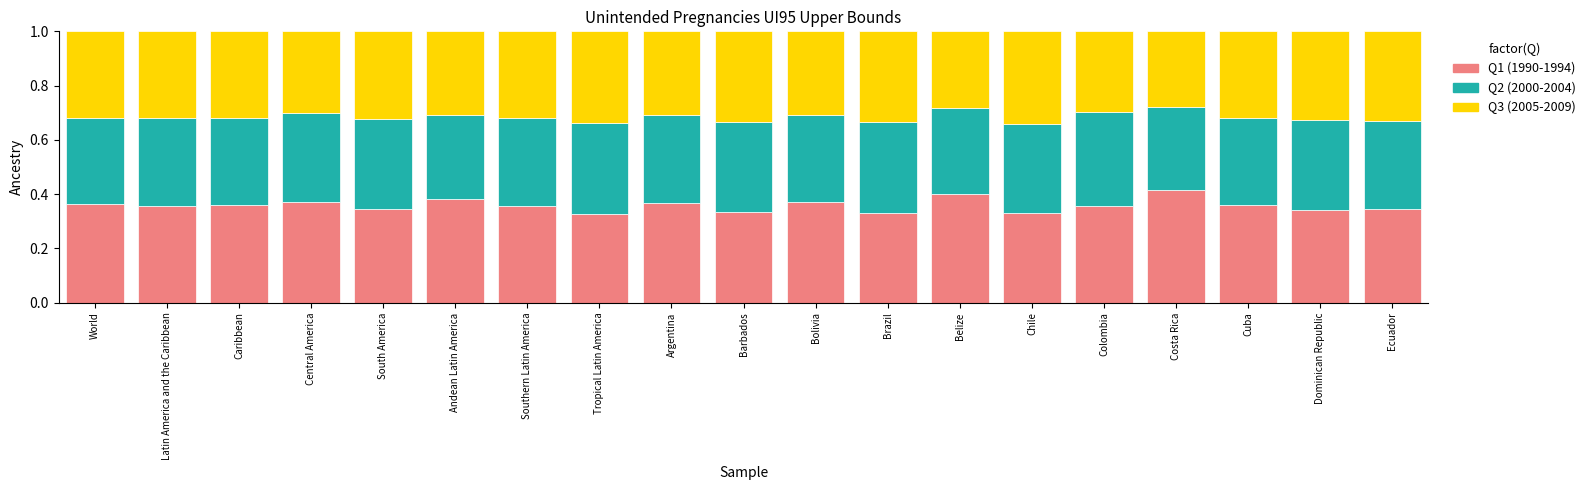

What is the total value across all series at Barbados?

1.0